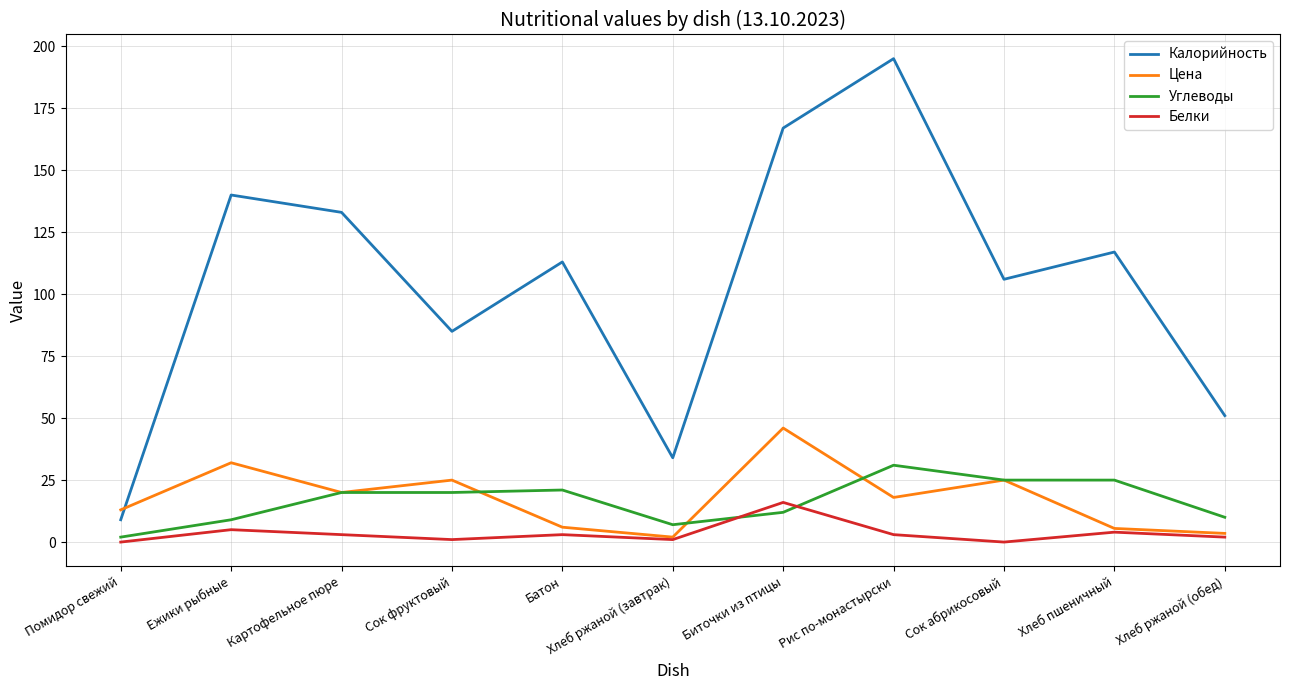

Rank the series by their maximum value, from highest to lowest.

Калорийность, Цена, Углеводы, Белки